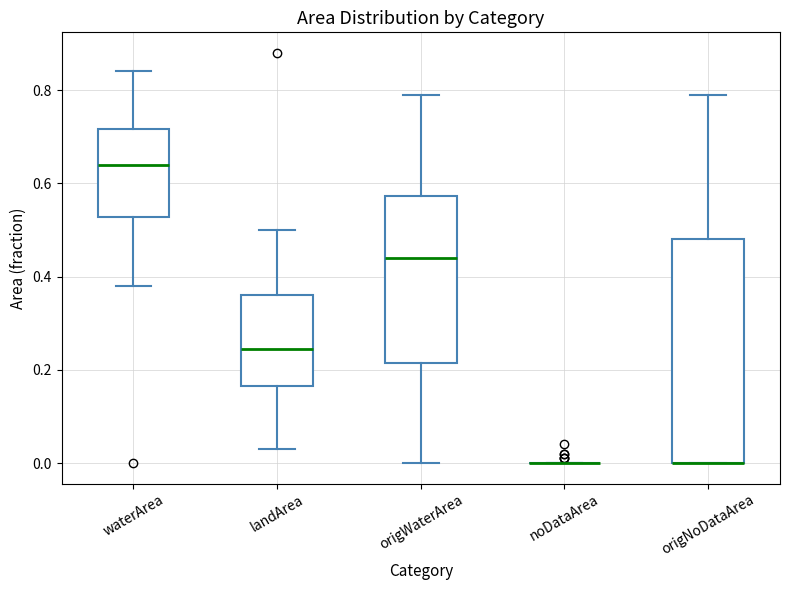

Which box is the tallest, from its lower edge to its upper edge?

origNoDataArea